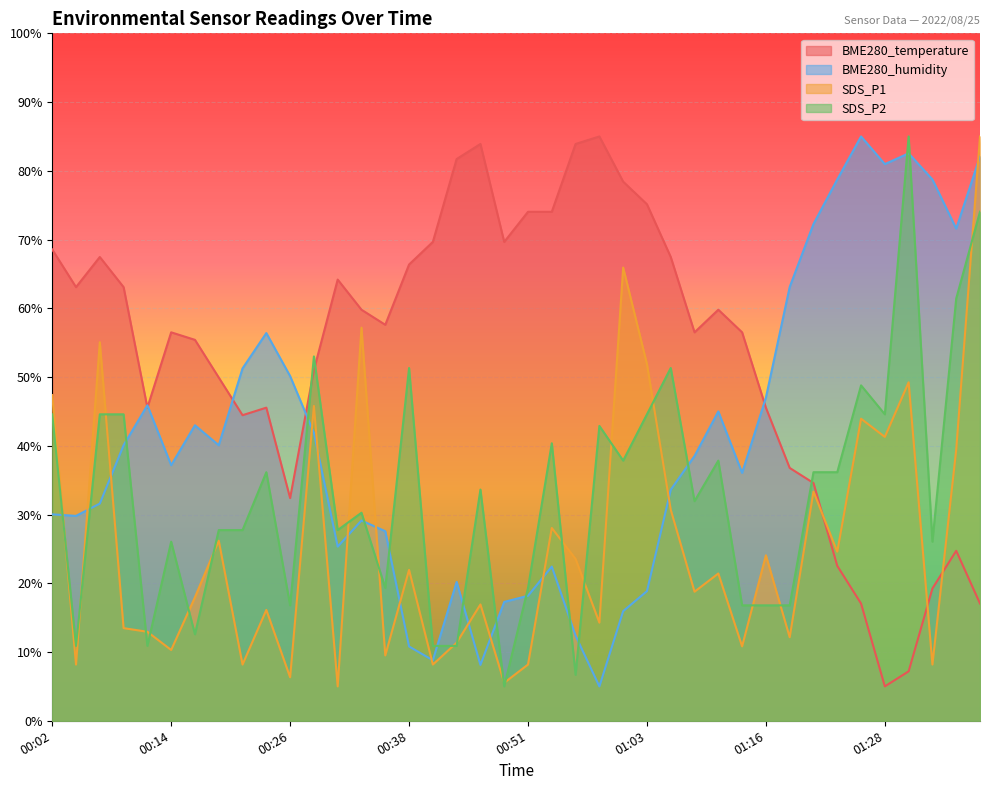

What is the label of the 13th point from the right?

01:08